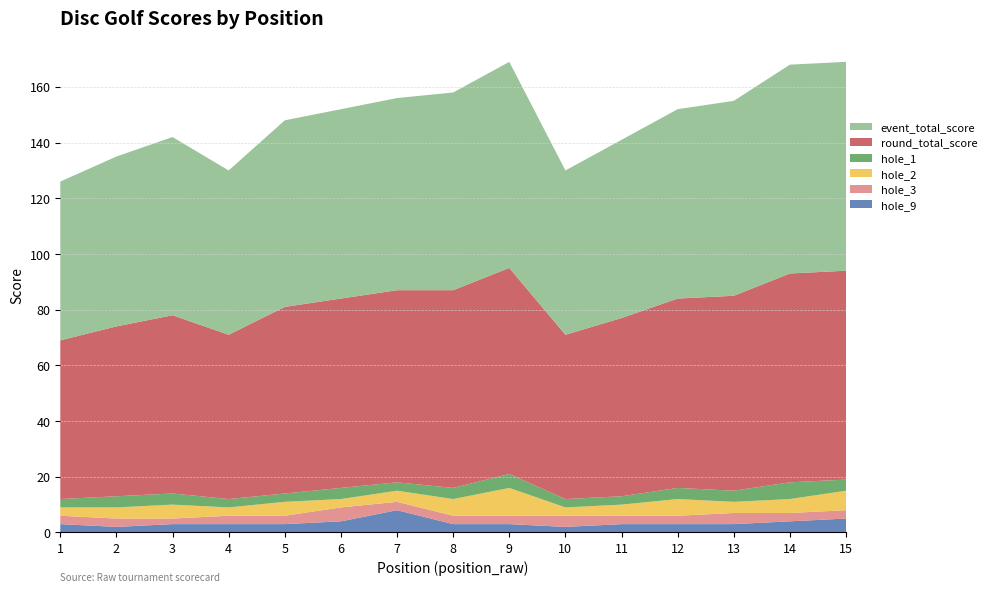

Reading right to left, transcribe all the data shown in this chart.

event_total_score: 75	75	70	68	64	59	74	71	69	68	67	59	64	61	57
round_total_score: 75	75	70	68	64	59	74	71	69	68	67	59	64	61	57
hole_1: 4	6	4	4	3	3	5	4	3	4	3	3	4	4	3
hole_2: 7	5	4	6	4	3	10	6	4	3	5	3	5	4	3
hole_3: 3	3	4	3	3	4	3	3	3	5	3	3	2	3	3
hole_9: 5	4	3	3	3	2	3	3	8	4	3	3	3	2	3